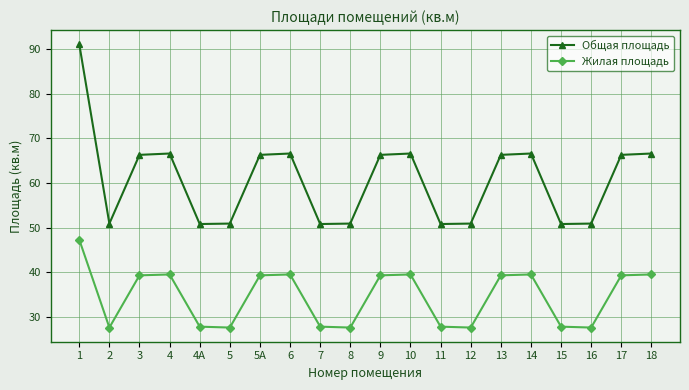

Is the value of Общая площадь at 16 greater than the value of Жилая площадь at 16?

Yes